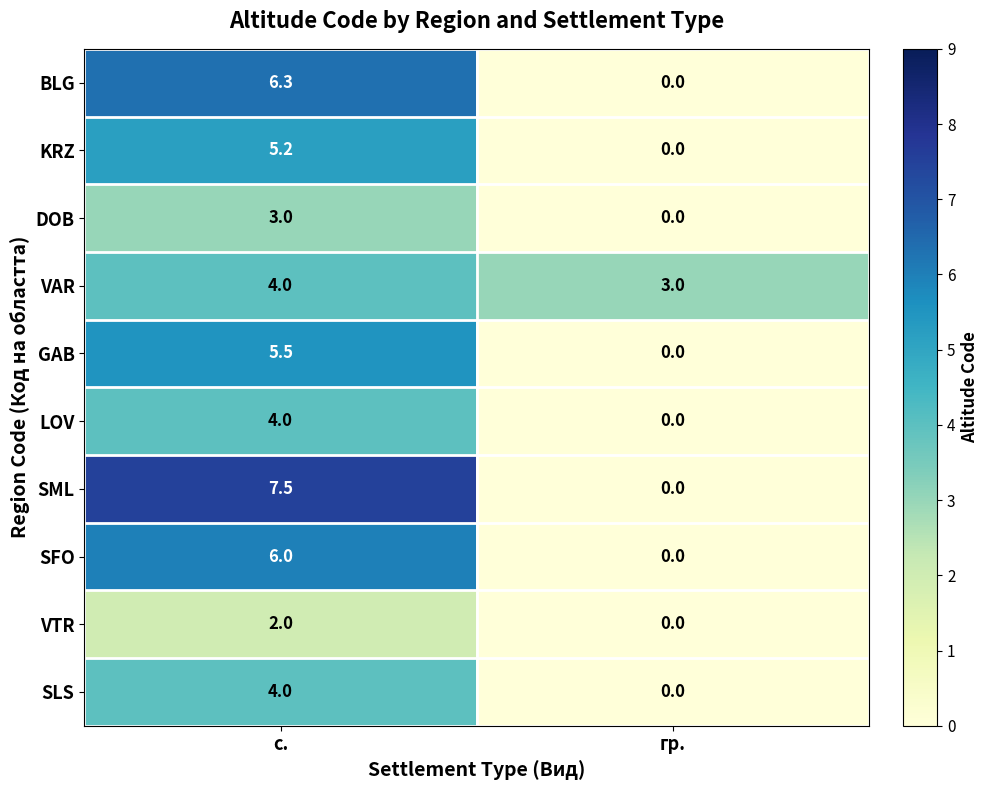

How many positive values does the GAB series have?

1